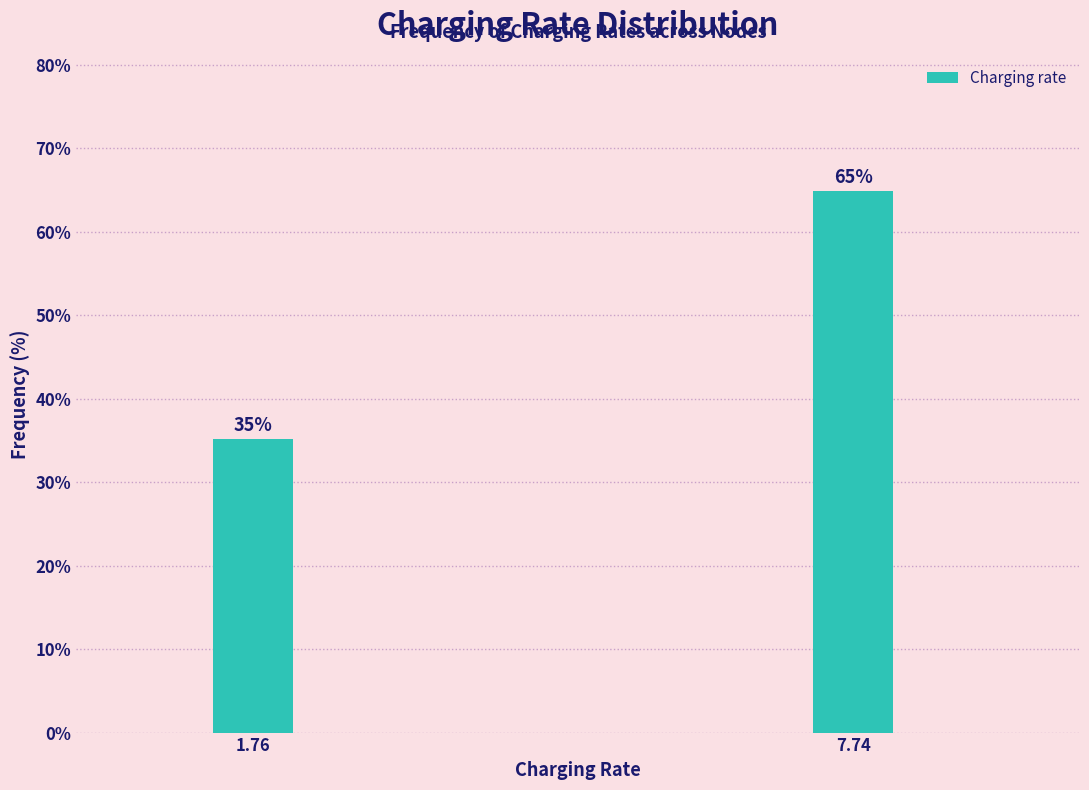

What is the approximate value at 1.76?

35.2